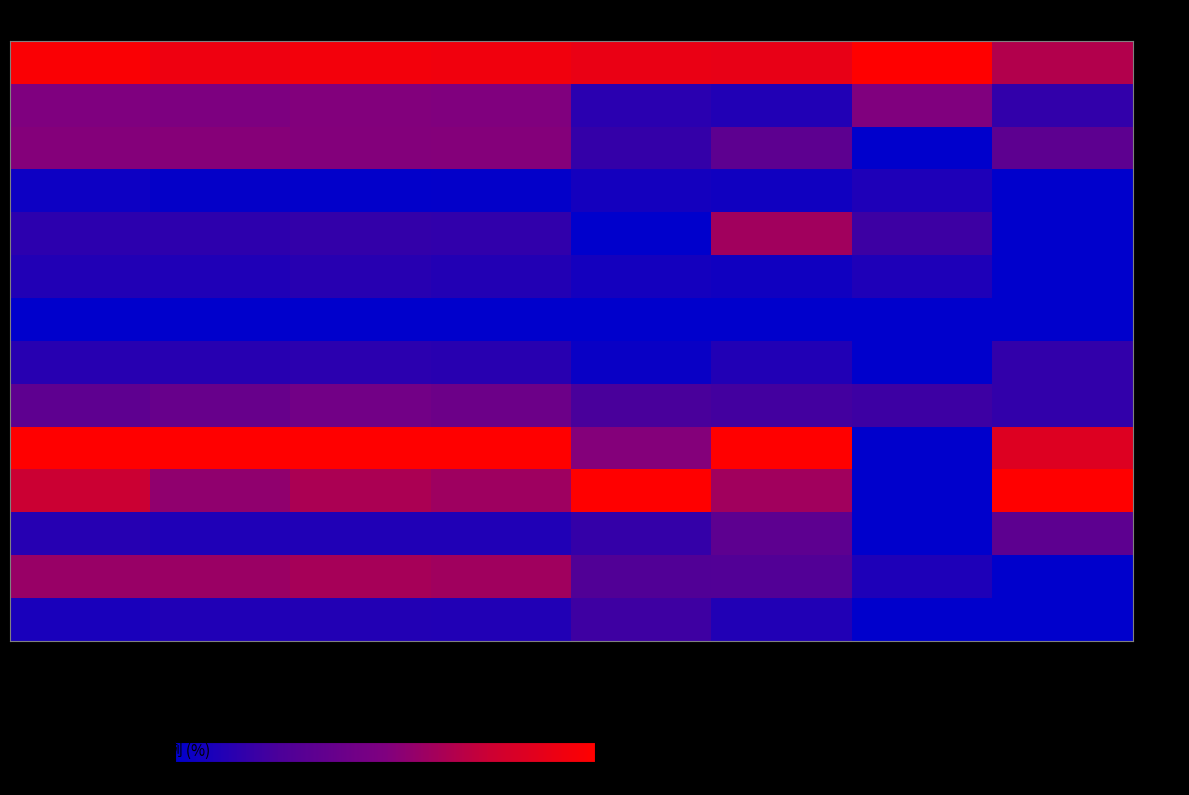

Between 住變出 and 女人口, which is larger?

女人口